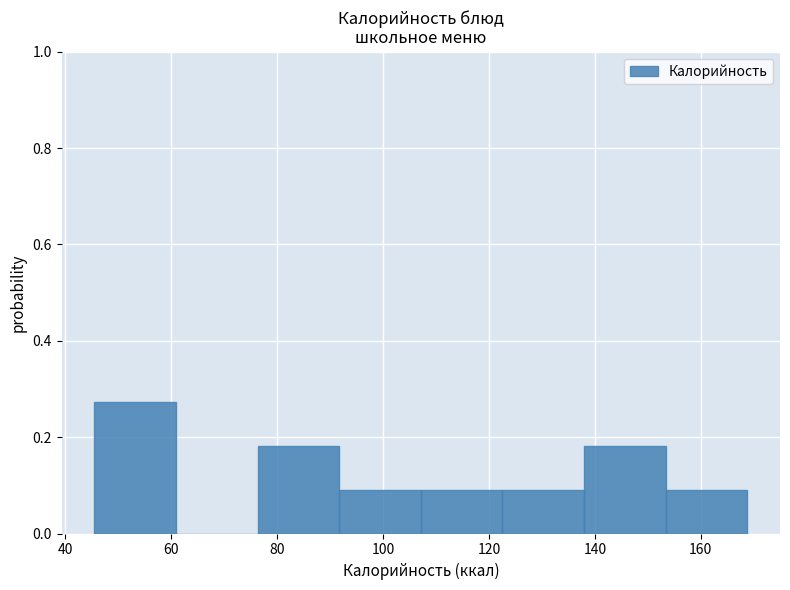

What is the height of the bar covering 76 to 92 on the x-axis? Neither the bar edges nor the heights are printed on the chart, so give them approximately, as read against the axes.

0.18